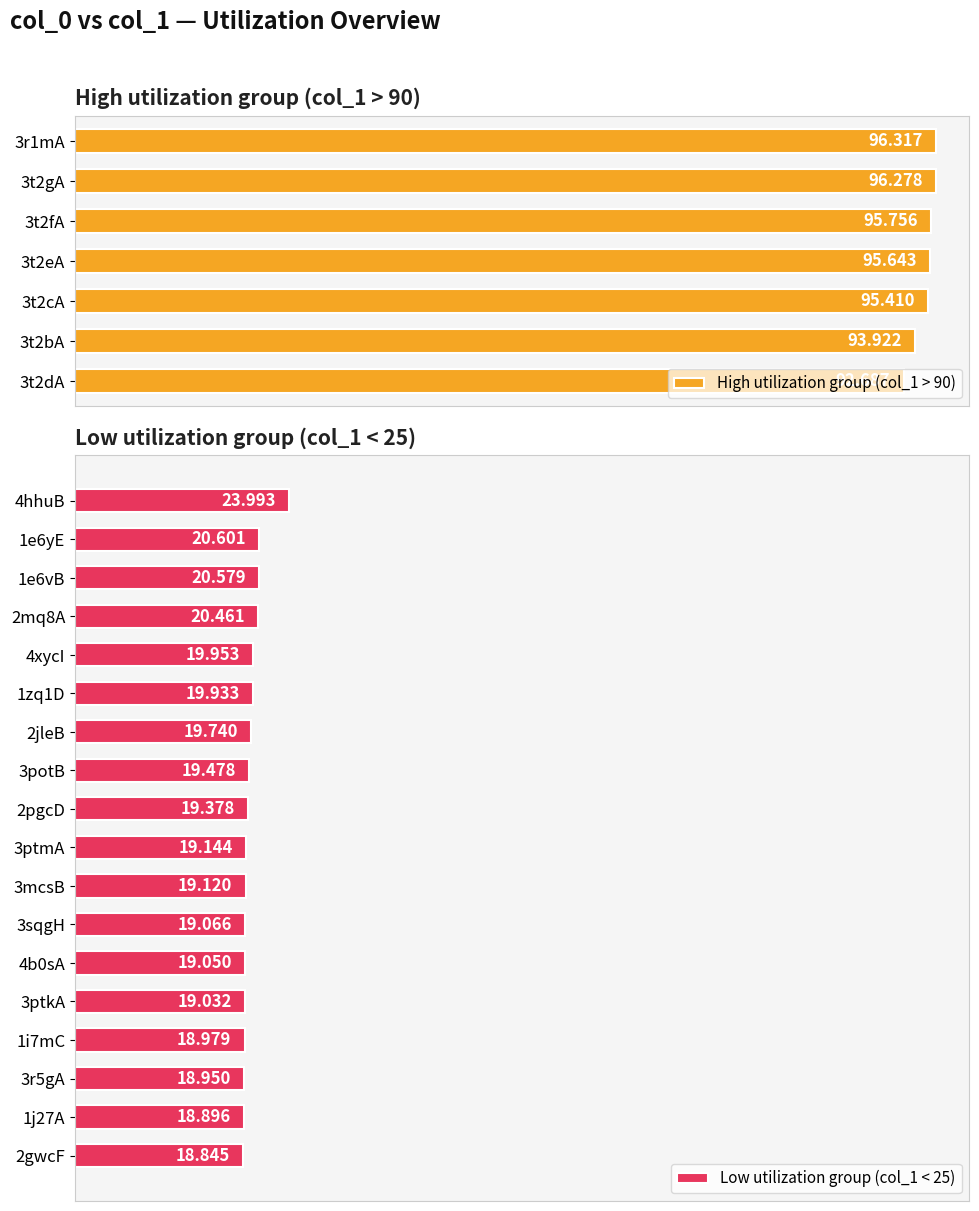

What is the average value?

40.8